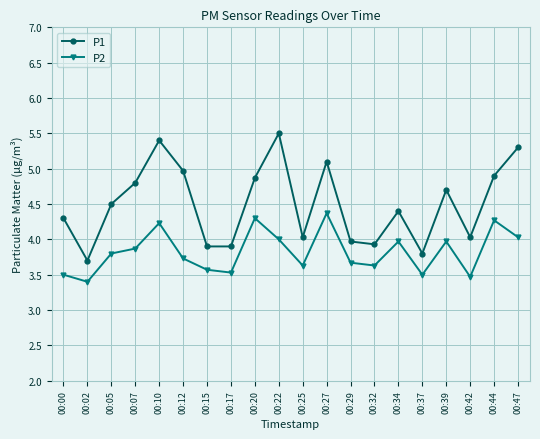

What are all the series names shown in the legend?

P1, P2